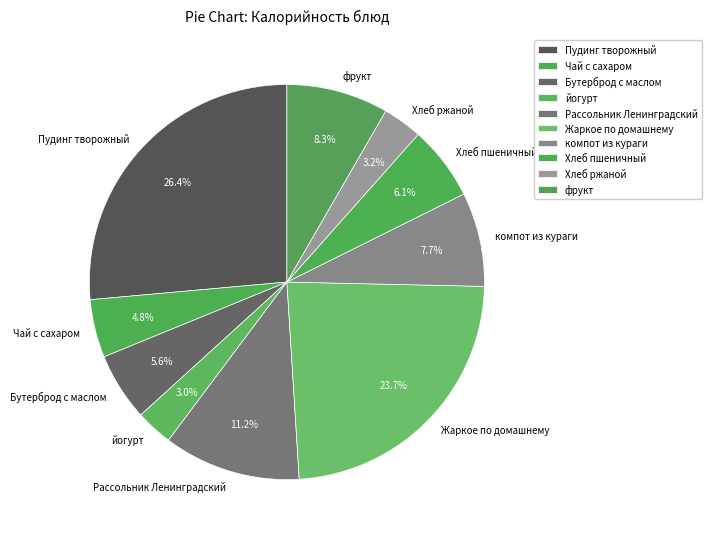

To the nearest percent, what is the combined percentage of Хлеб ржаной and фрукт?

12%